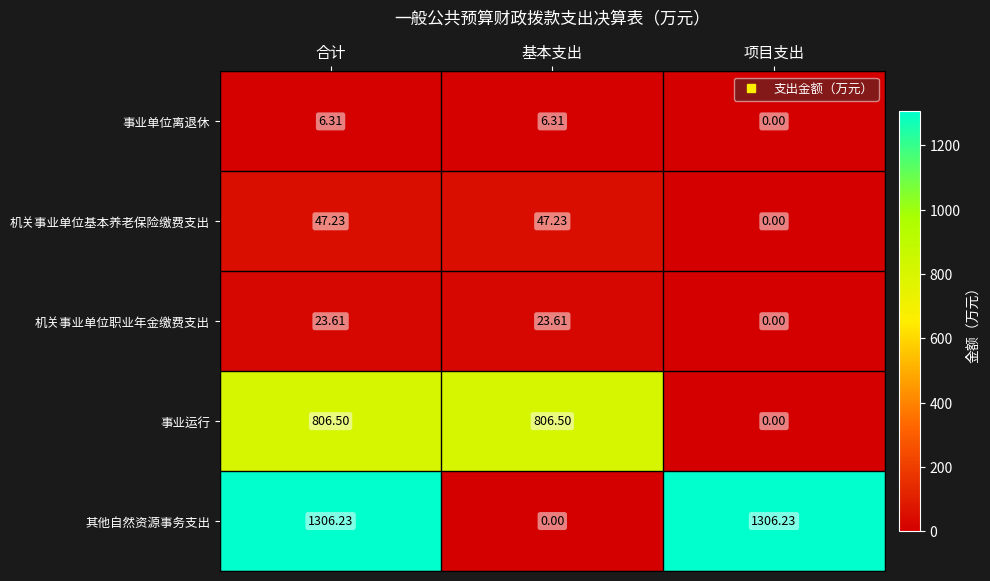

At which category is the sum across all series the highest?

合计